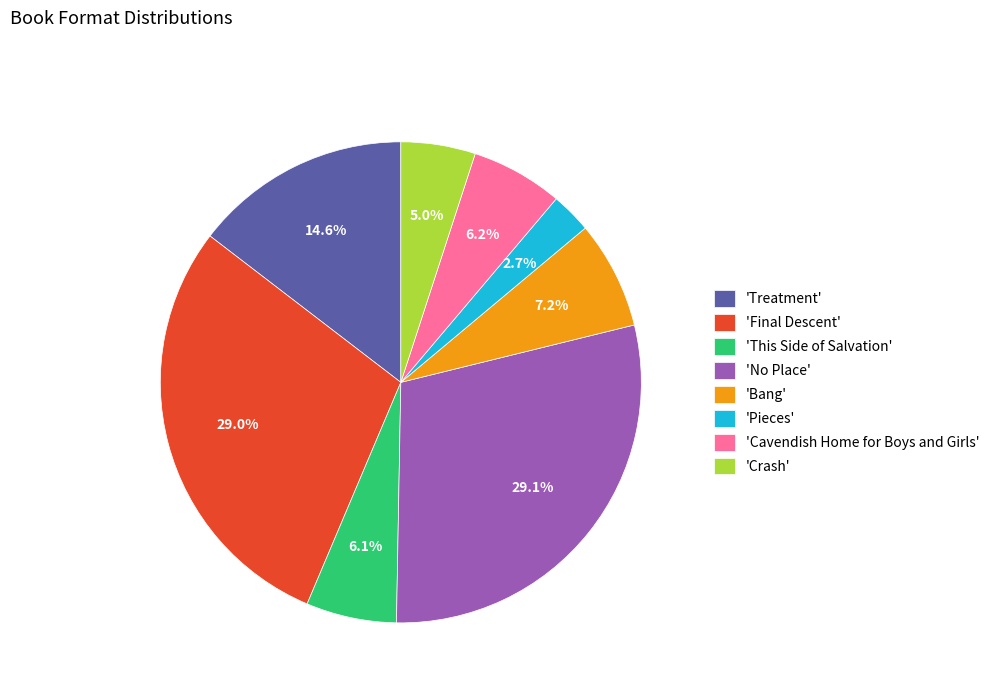

Count the number of slices in the pie.

8